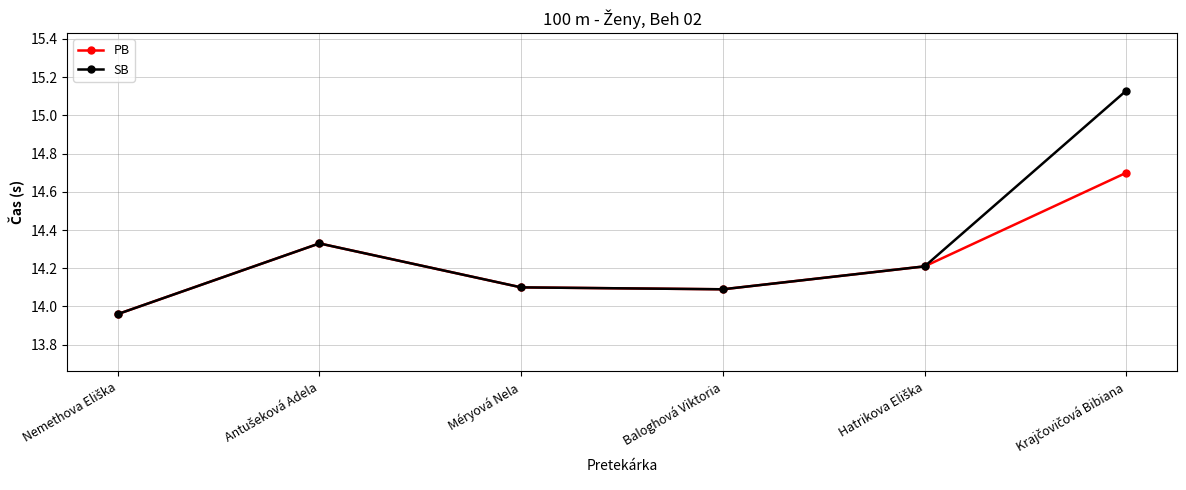

Which series has the largest total across all categories?

SB